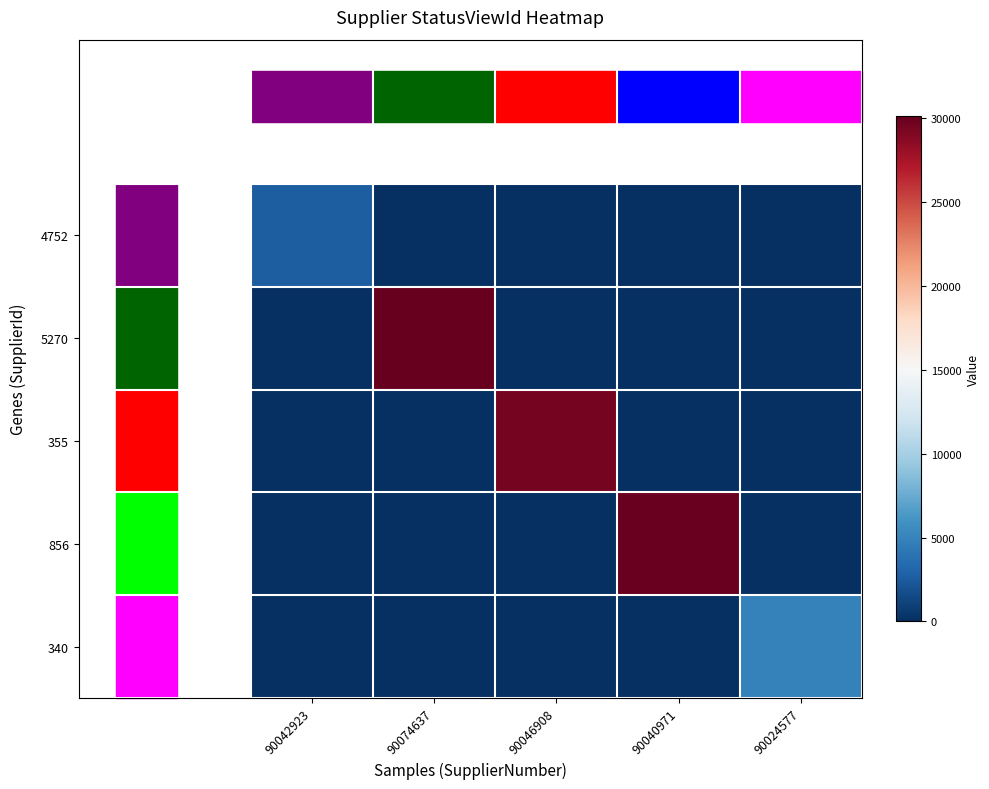

What is the total value across all series at 90074637?

30112